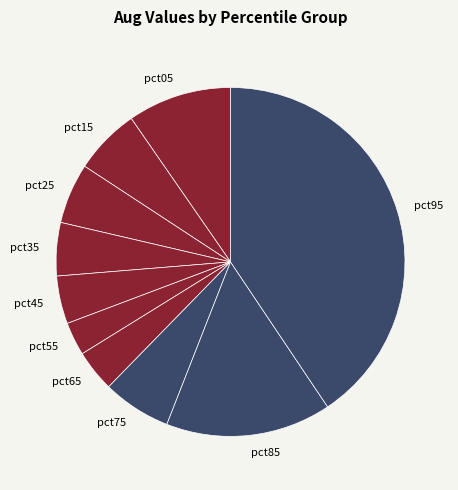

What is the largest slice in the pie chart?

pct95